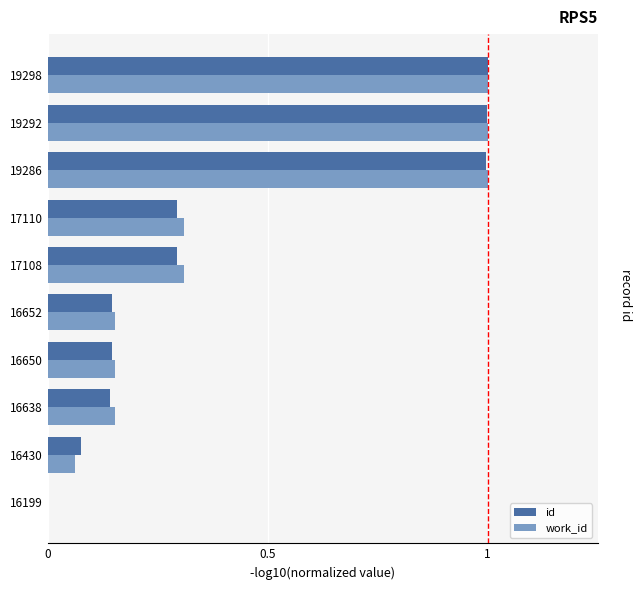

The value of work_id at 17108 is 0.2. True or false?

False